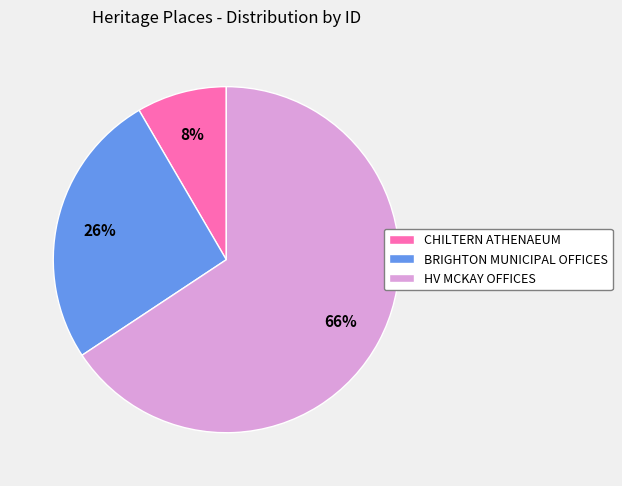

What is the majority slice?

HV MCKAY OFFICES